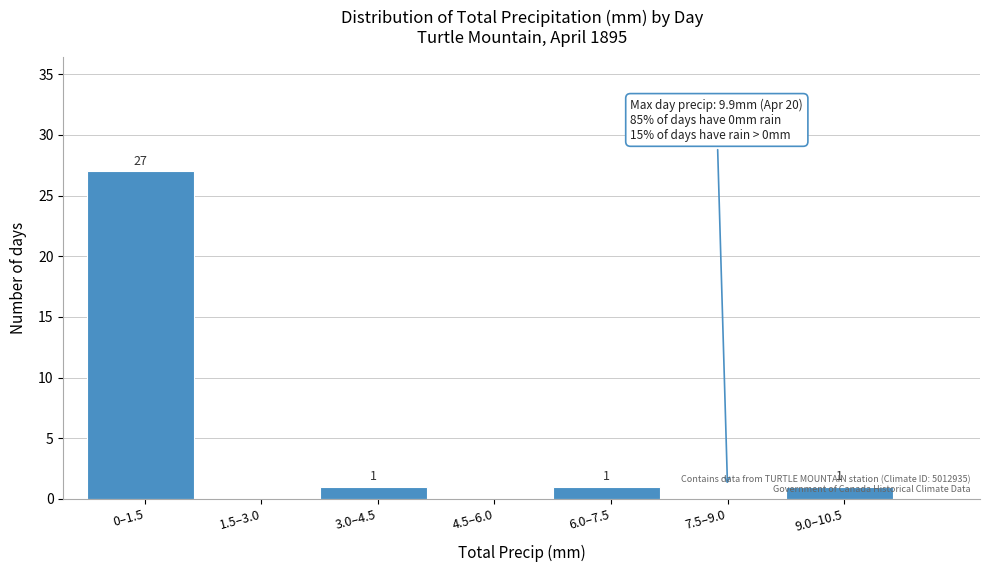

What is the change in value from 1.5–3.0 to 3.0–4.5?

+1